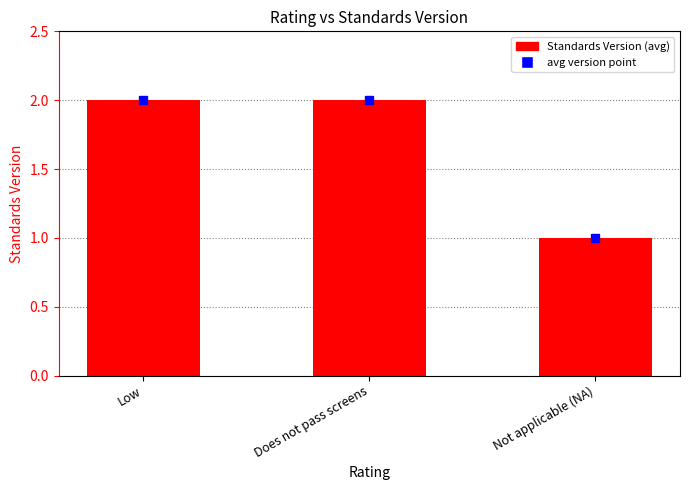

Which category has the lowest value across all series?

Not applicable (NA)